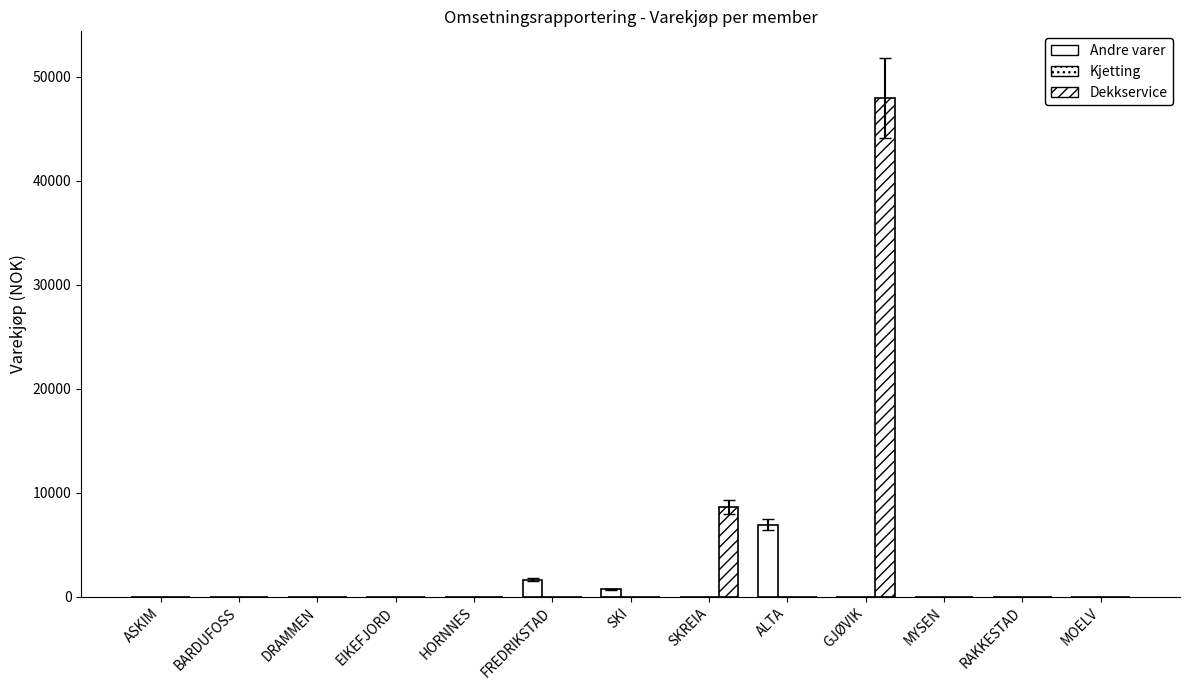

Rank the series by their average value, from highest to lowest.

Dekkservice, Andre varer, Kjetting